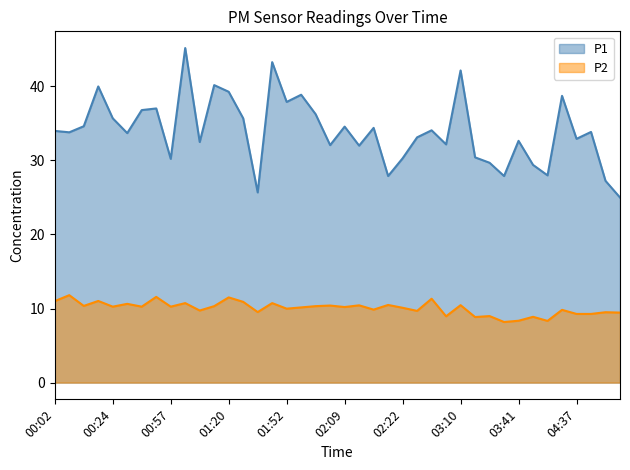

Does the chart have visible grid lines?

No